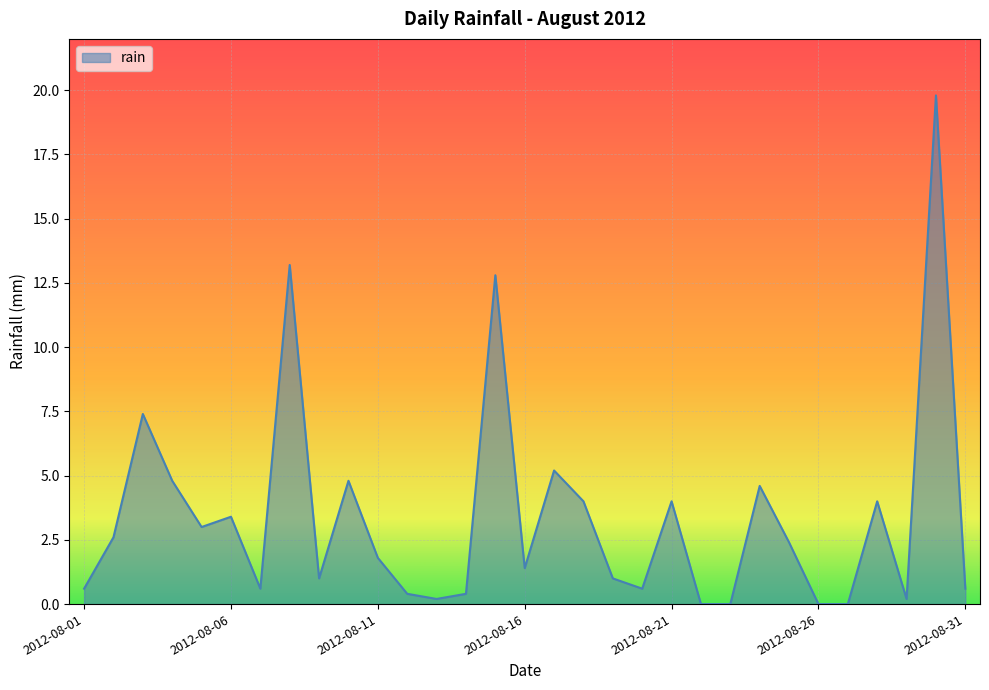

Reading left to right, what are all the values shown in this chart?

0.6	2.6	7.4	4.8	3.0	3.4	0.6	13.2	1.0	4.8	1.8	0.4	0.2	0.4	12.8	1.4	5.2	4.0	1.0	0.6	4.0	0.0	0.0	4.6	2.4	0.0	0.0	4.0	0.2	19.8	0.6